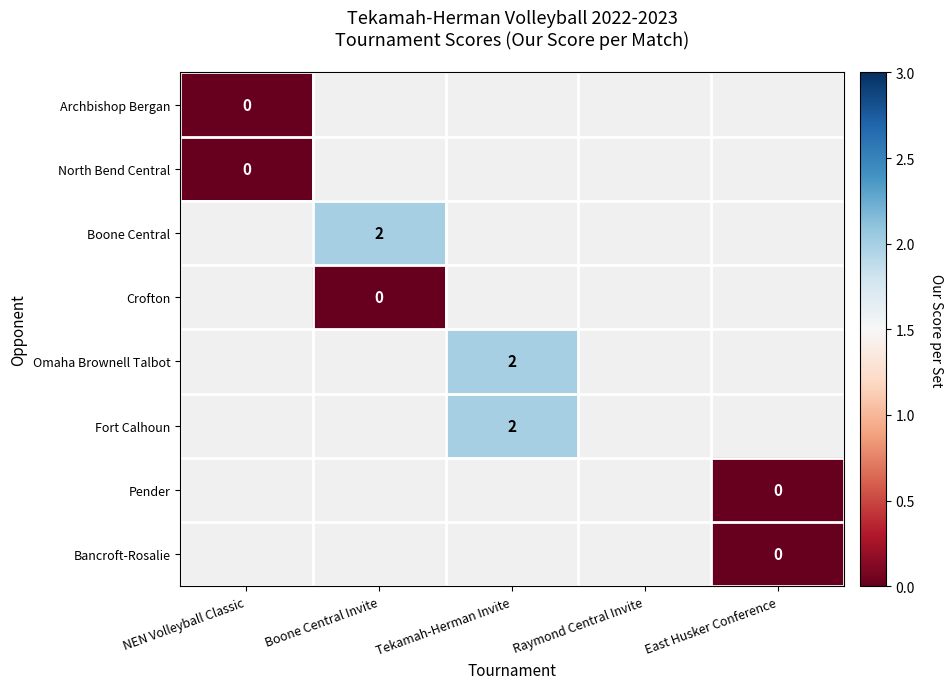

Between East Husker Conference and Raymond Central Invite, which is larger?

East Husker Conference